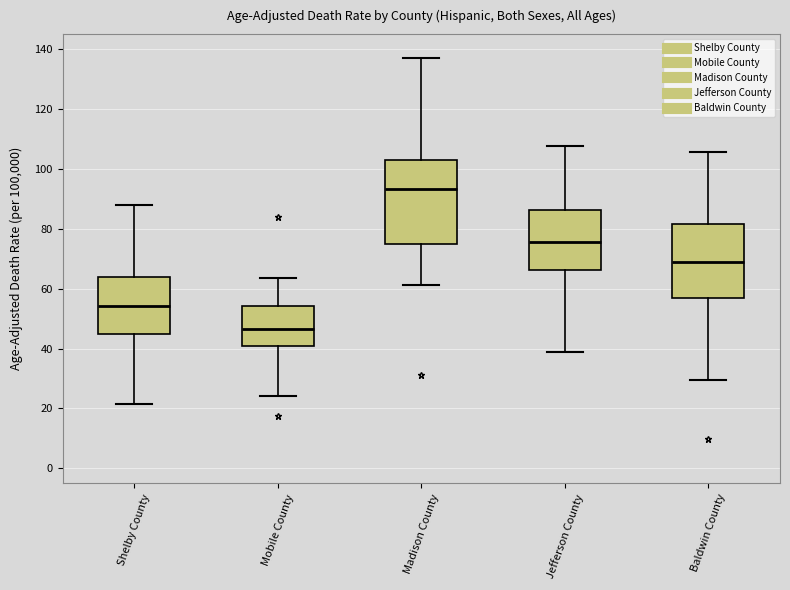

Reading left to right, read every box against the y-axis: the position of its median line, the range the box covers, and the ends of its whiskers. The values are not printed on the chart, so give them approximately, as read against the axis.

Shelby County: median 54, box 44 to 64, whiskers 22 to 88
Mobile County: median 46, box 40 to 54, whiskers 24 to 64
Madison County: median 94, box 76 to 102, whiskers 62 to 136
Jefferson County: median 76, box 66 to 86, whiskers 38 to 108
Baldwin County: median 68, box 56 to 82, whiskers 30 to 106